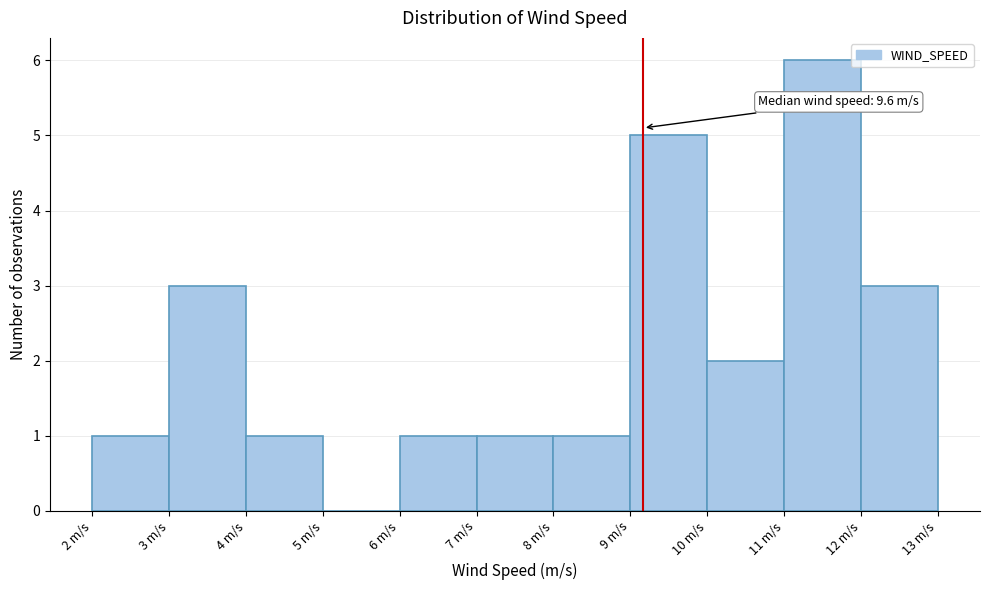

Which range on the x-axis has the tallest bar?

11 to 12